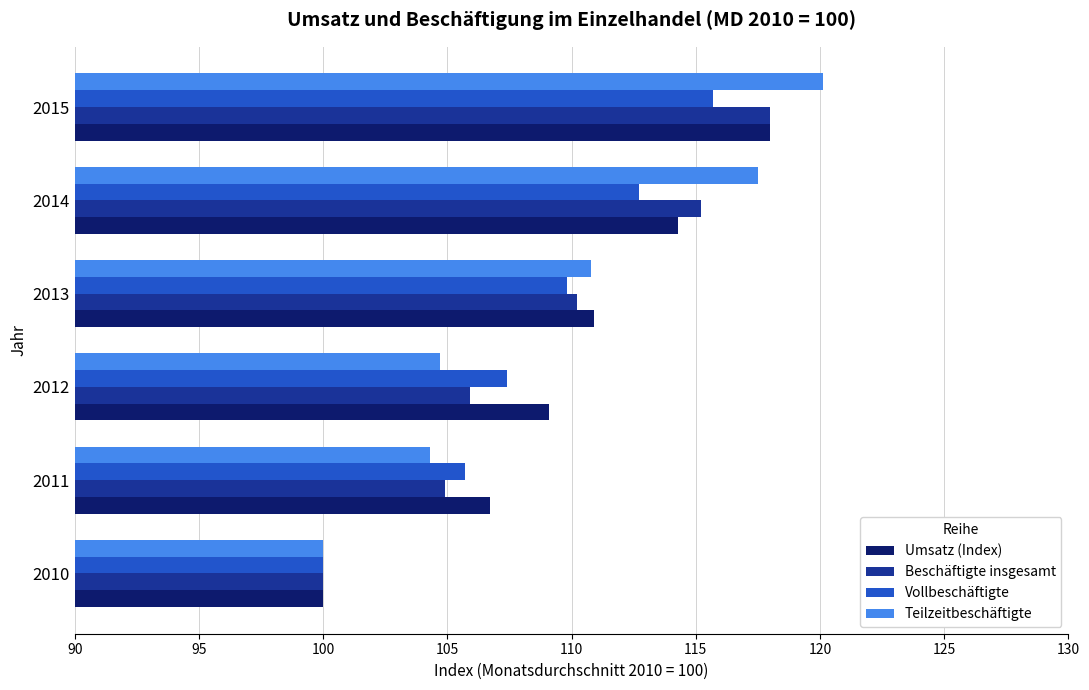

What is the difference between the second highest and second lowest values in the Umsatz (Index) series?

7.6